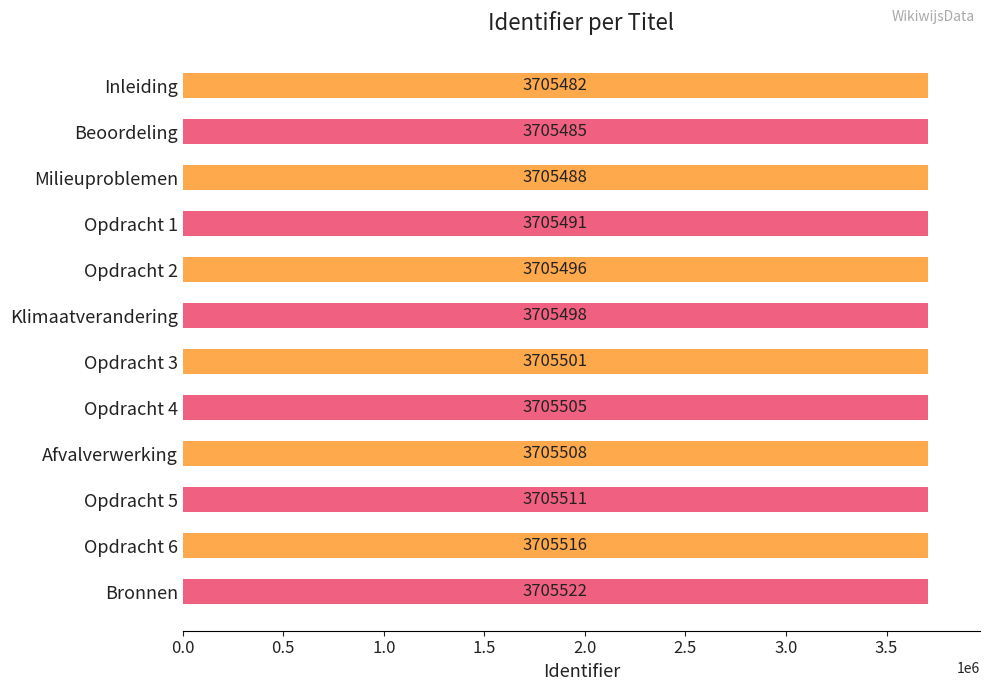

How many values are below 3705501?

6